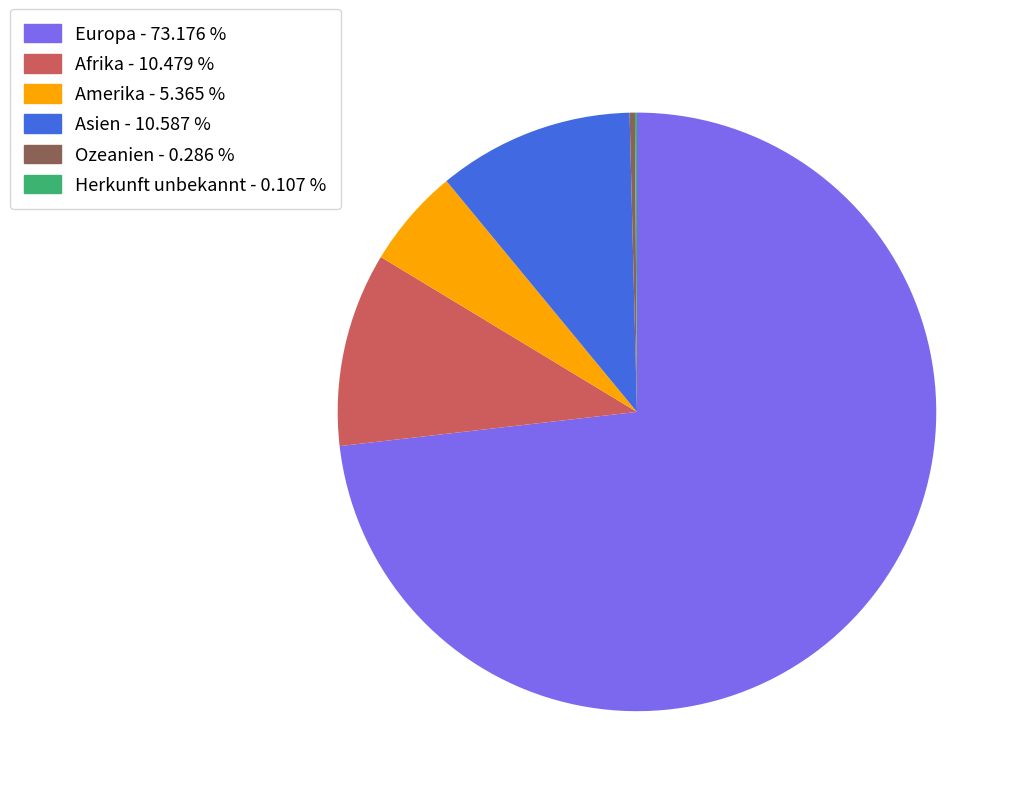

Is it true that Amerika is 5% of the pie?

True